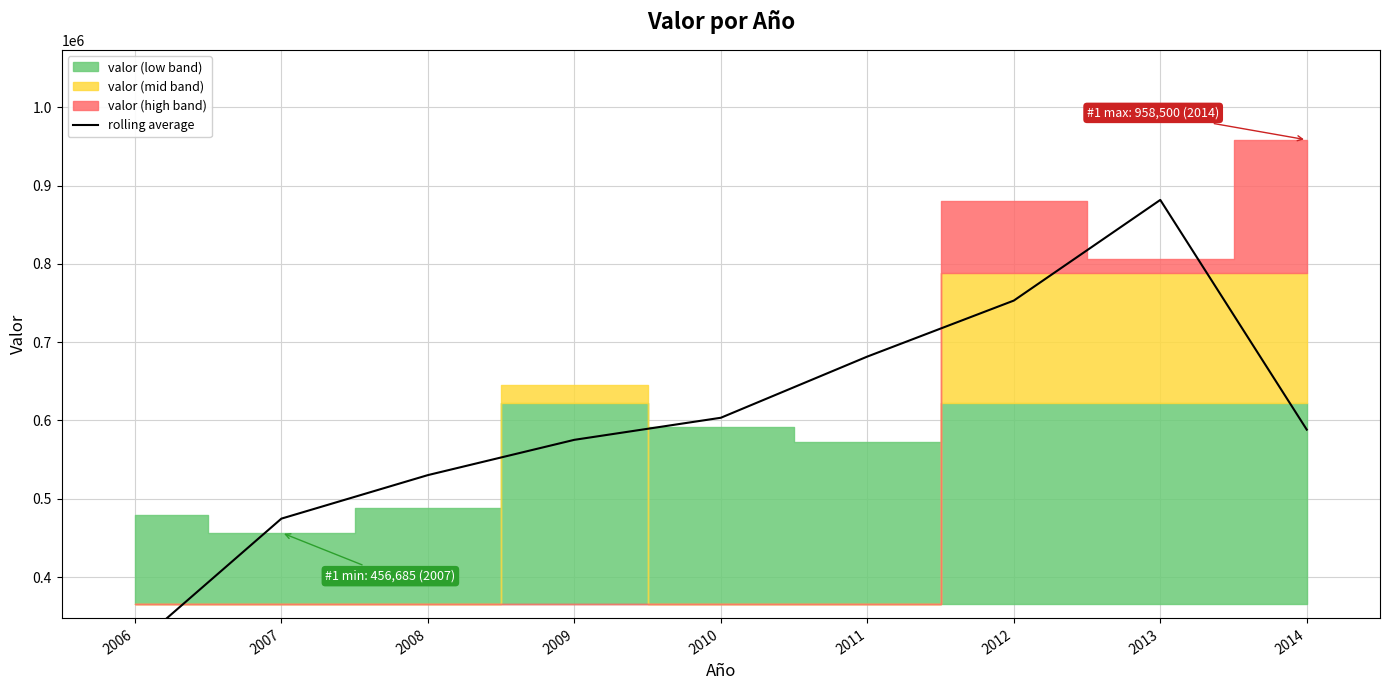

Count the number of values greater than 588322.

5